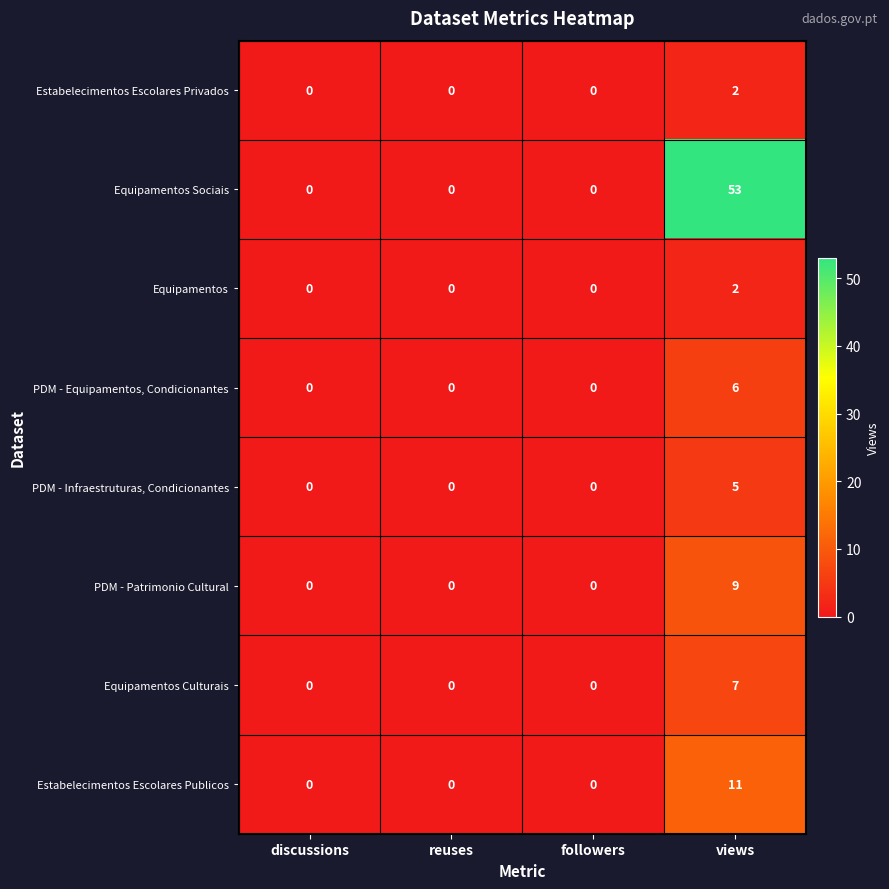

What is the highest value of the PDM - Patrimonio Cultural series?

9